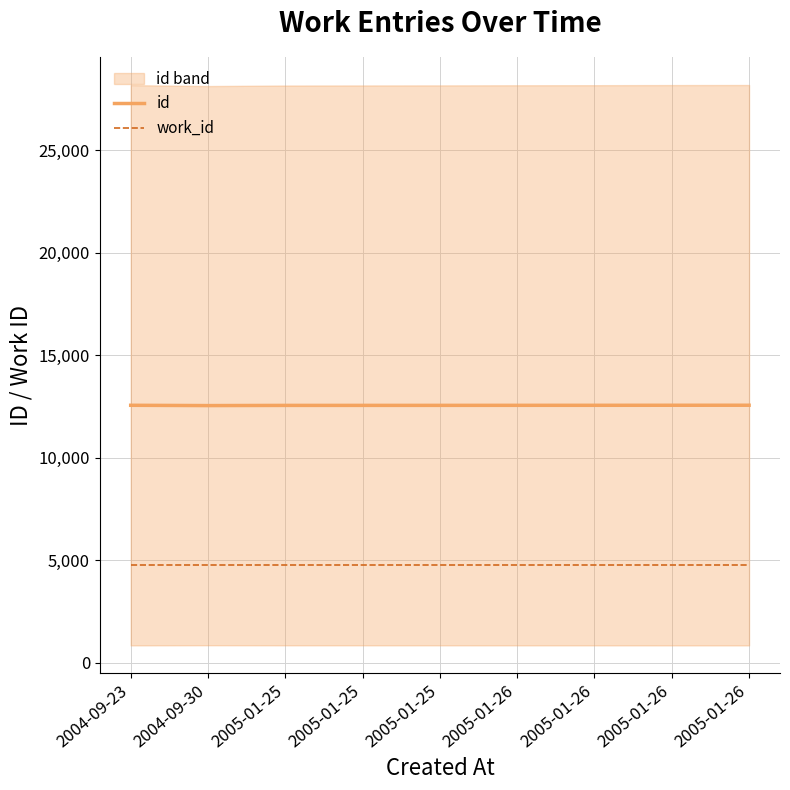

What is the difference between the id values at 2005-01-26 and 2005-01-26?

2